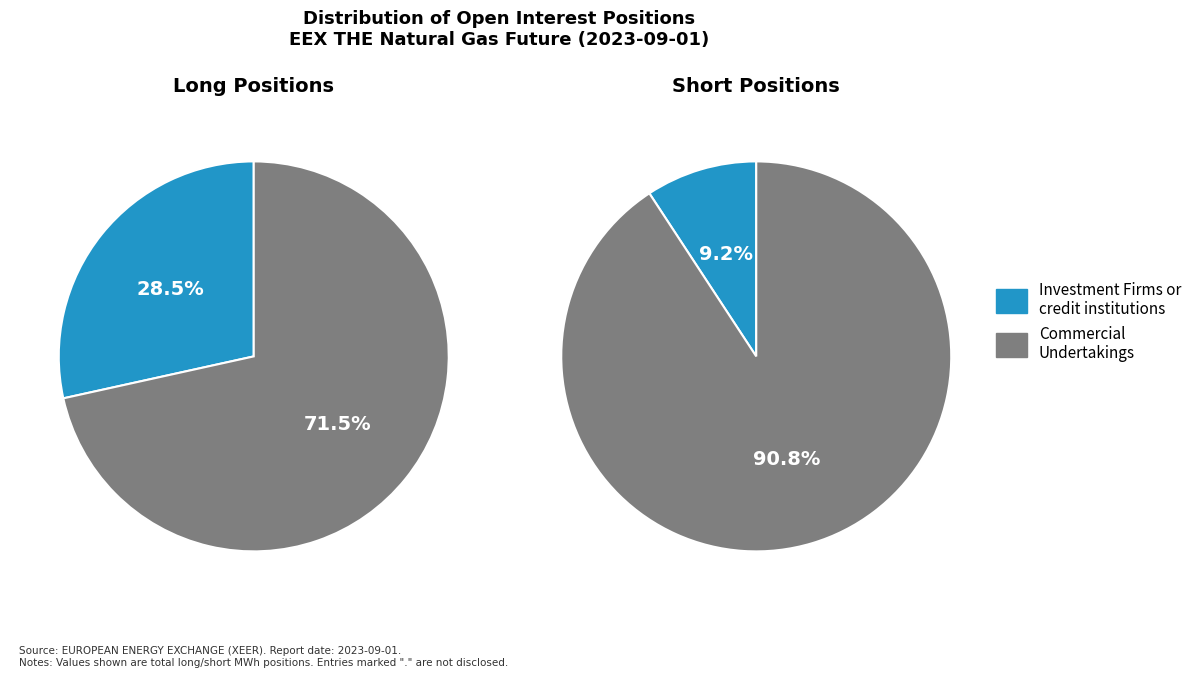

Rank the series at Investment Firms or credit institutions from lowest to highest value.

Short, Long